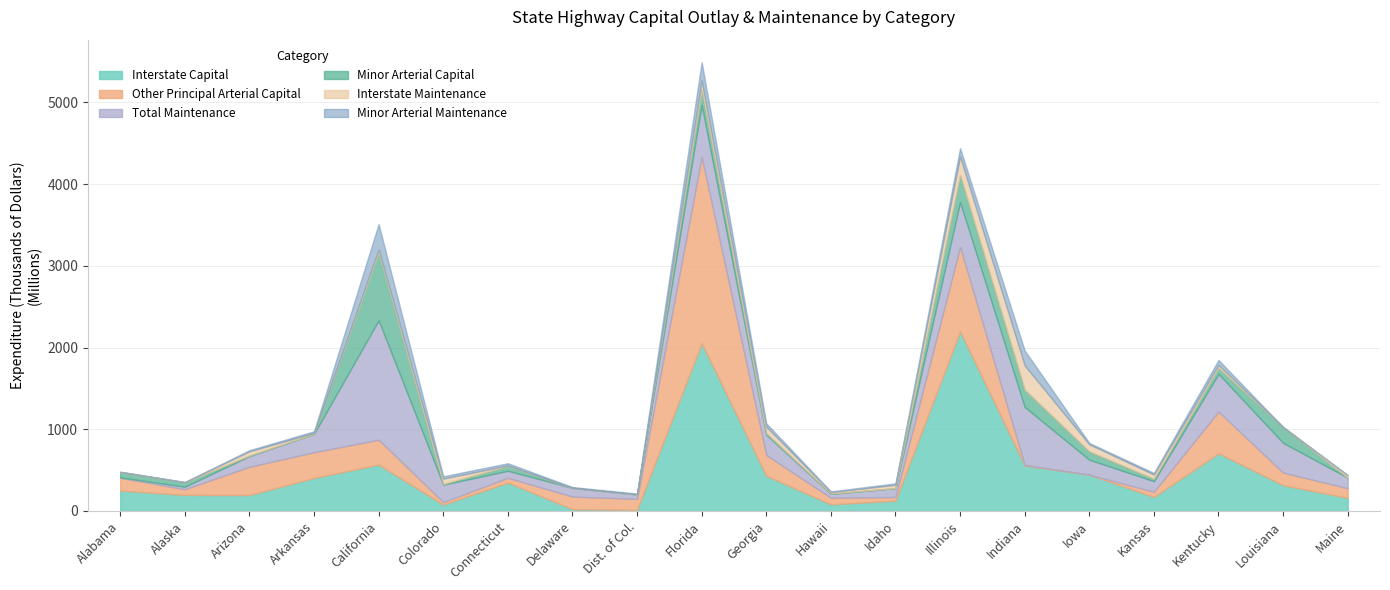

Reading left to right, list all the values displayed in this chart.

Interstate Capital: 249677	196283	195060	404133	567039	77929	347733	22130	14041	2052771	430217	81747	126096	2196611	556307	444157	171545	705614	315176	160512
Other Principal Arterial Capital: 156185	69667	345609	314343	304690	30468	57997	153752	133496	2279981	255116	79646	44219	1033096	7044	0	63073	510524	153832	117936
Total Maintenance: 5184	30975	131372	224986	1462616	213703	86132	106716	54593	637372	249312	48672	108624	551553	709629	183425	130220	462019	364856	129556
Minor Arterial Capital: 63827	51578	6812	0	827269	8243	57204	0	0	187431	17749	4042	596	330923	211317	101456	28862	74942	191152	0
Interstate Maintenance: 4929	4017	51252	11545	41932	65864	8011	13	1867	112216	79277	16137	41848	227069	296288	86795	52359	35337	2817	30519
Minor Arterial Maintenance: 0	1915	13871	20674	308214	28281	26818	10402	9018	224270	40899	9335	16615	101104	183551	16334	19170	59924	0	0